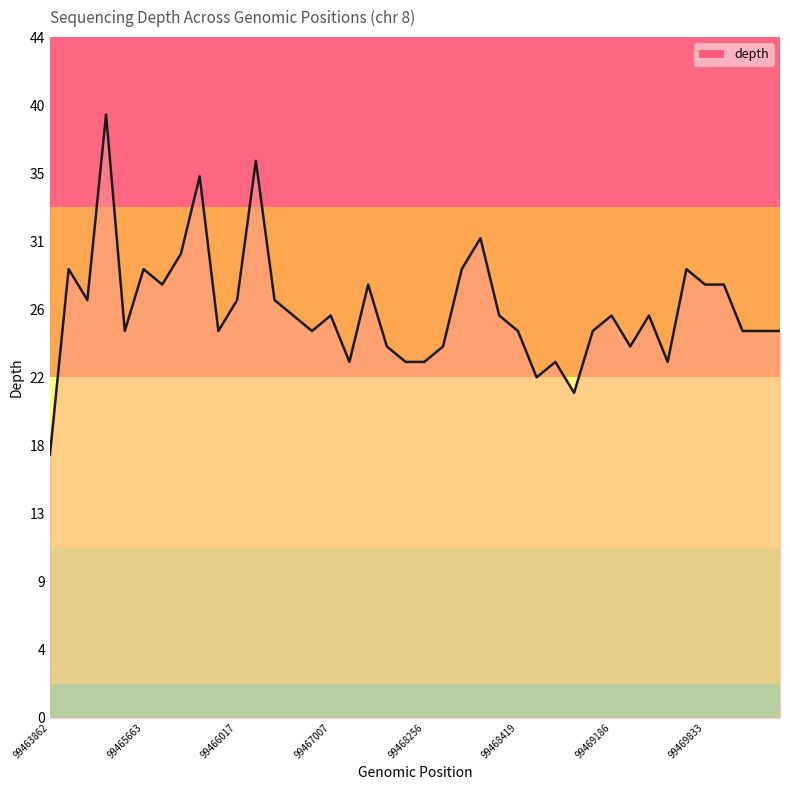

What is the difference between the second highest and second lowest values?

15